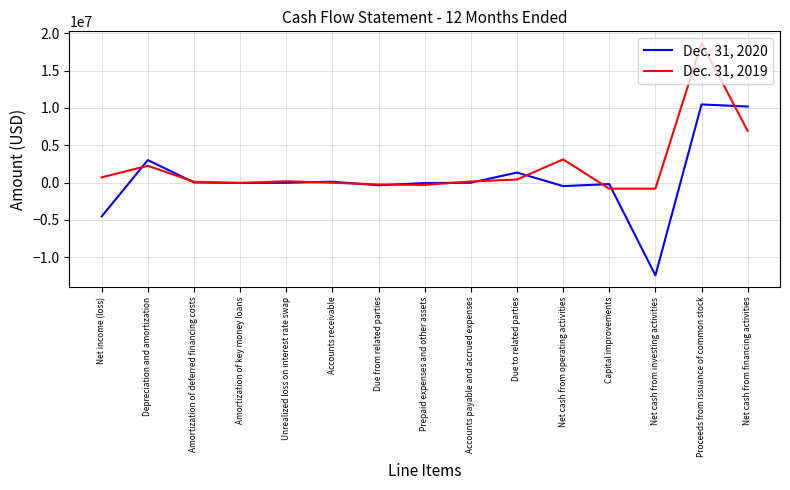

What is the difference between the maximum and minimum values in the Dec. 31, 2020 series?

22925842